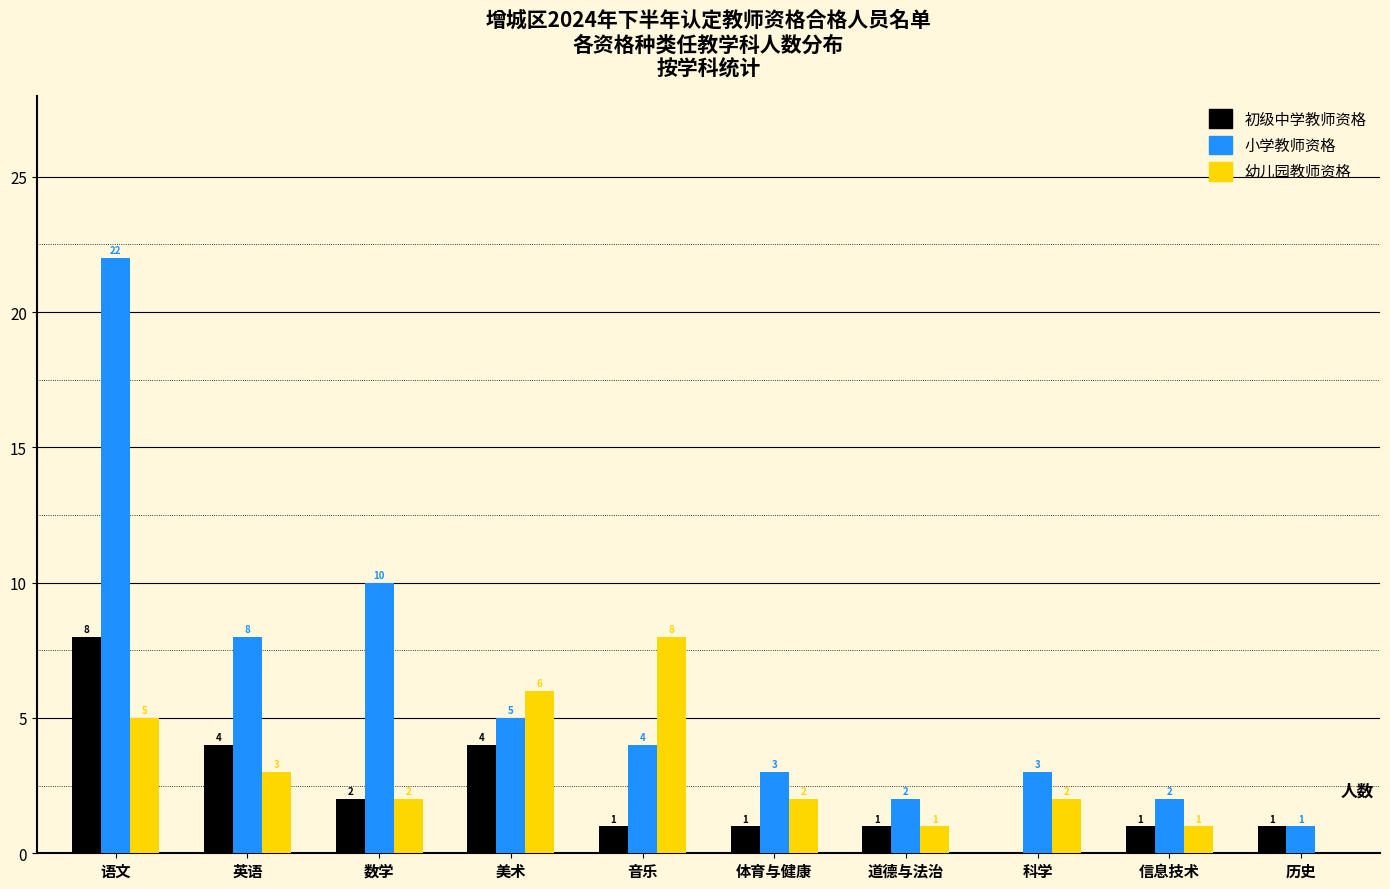

Reading left to right, transcribe all the data shown in this chart.

初级中学教师资格: 语文=8	英语=4	数学=2	美术=4	音乐=1	体育与健康=1	道德与法治=1	科学=0	信息技术=1	历史=1
小学教师资格: 语文=22	英语=8	数学=10	美术=5	音乐=4	体育与健康=3	道德与法治=2	科学=3	信息技术=2	历史=1
幼儿园教师资格: 语文=5	英语=3	数学=2	美术=6	音乐=8	体育与健康=2	道德与法治=1	科学=2	信息技术=1	历史=0